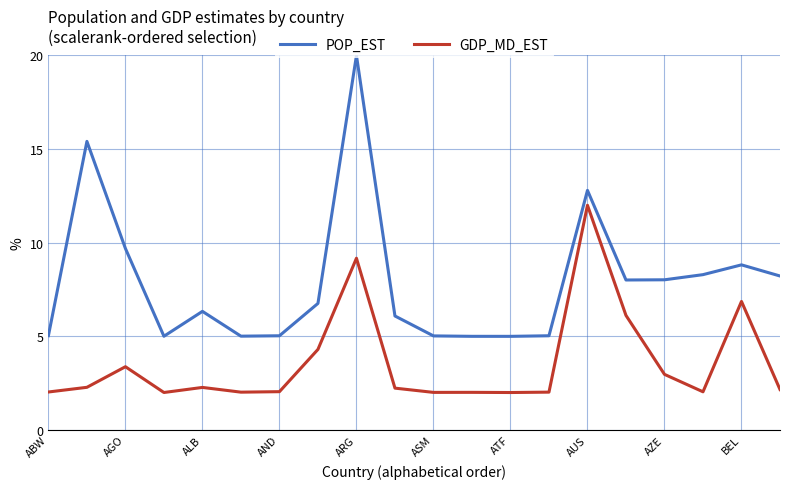

In GDP_MD_EST, how many points are higher than both neighbors (excluding endpoints)?

6